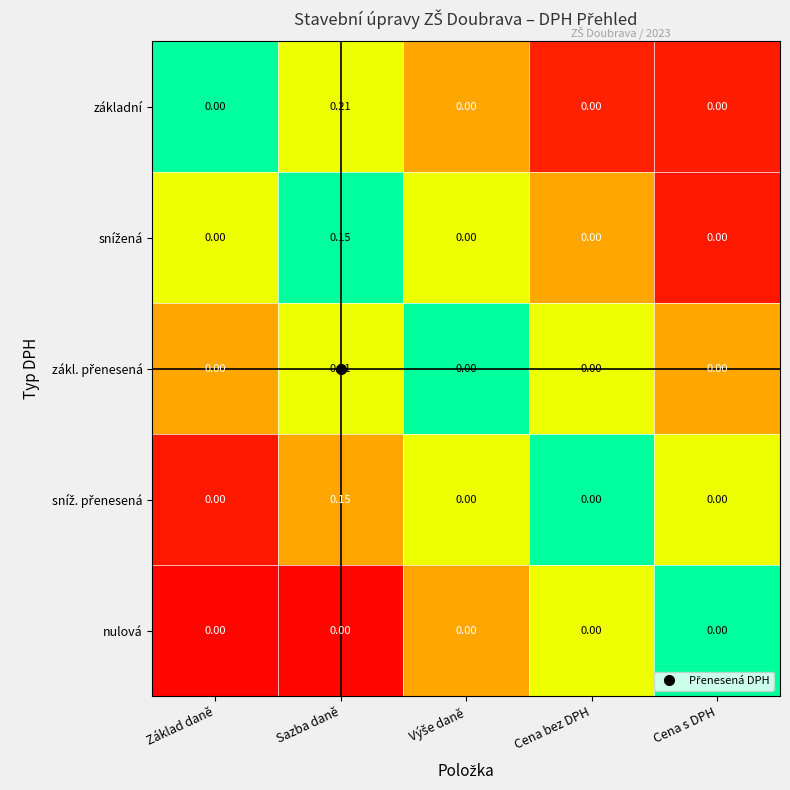

What is the total value across all series at Základ daně?

0.0